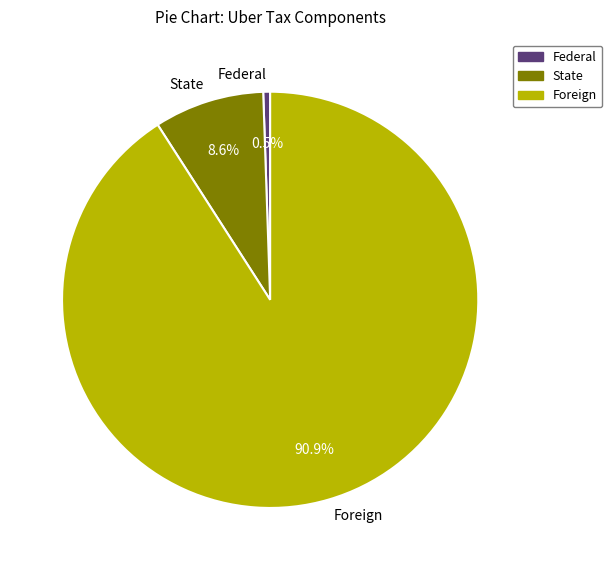

Approximately how many times larger is the value at Foreign compared to State?

10.6